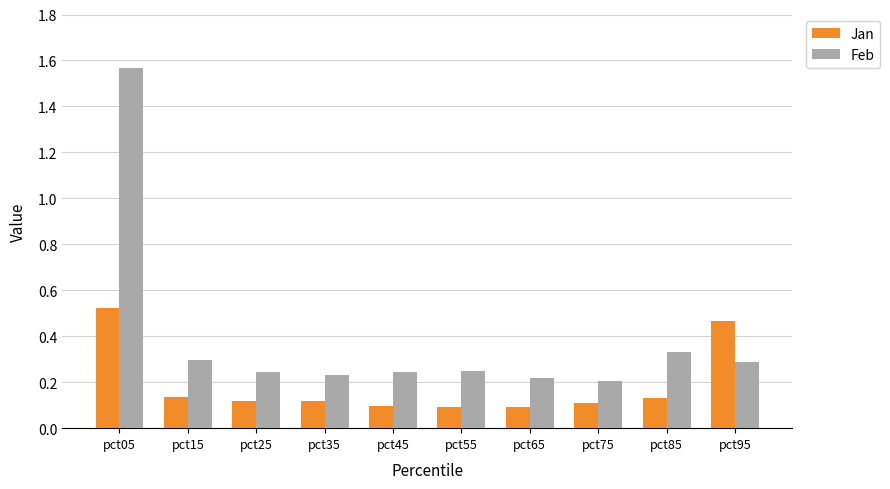

The value of Jan at pct85 is 0.1. True or false?

True